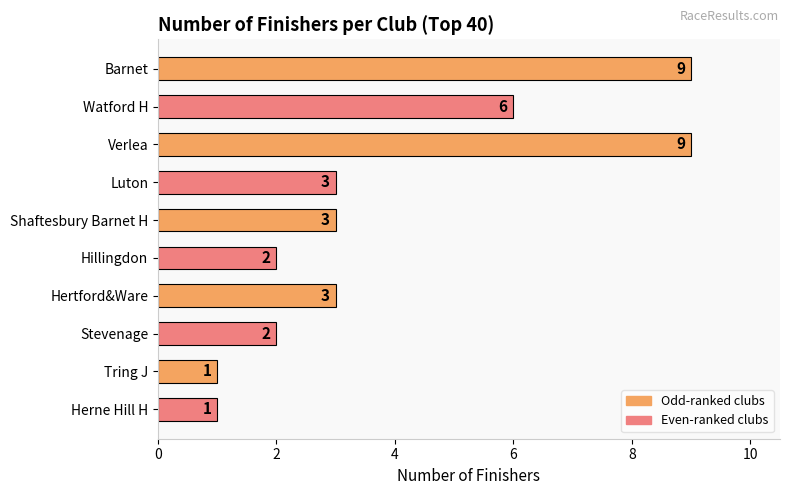

True or false: the data shows 14 at Barnet.

False